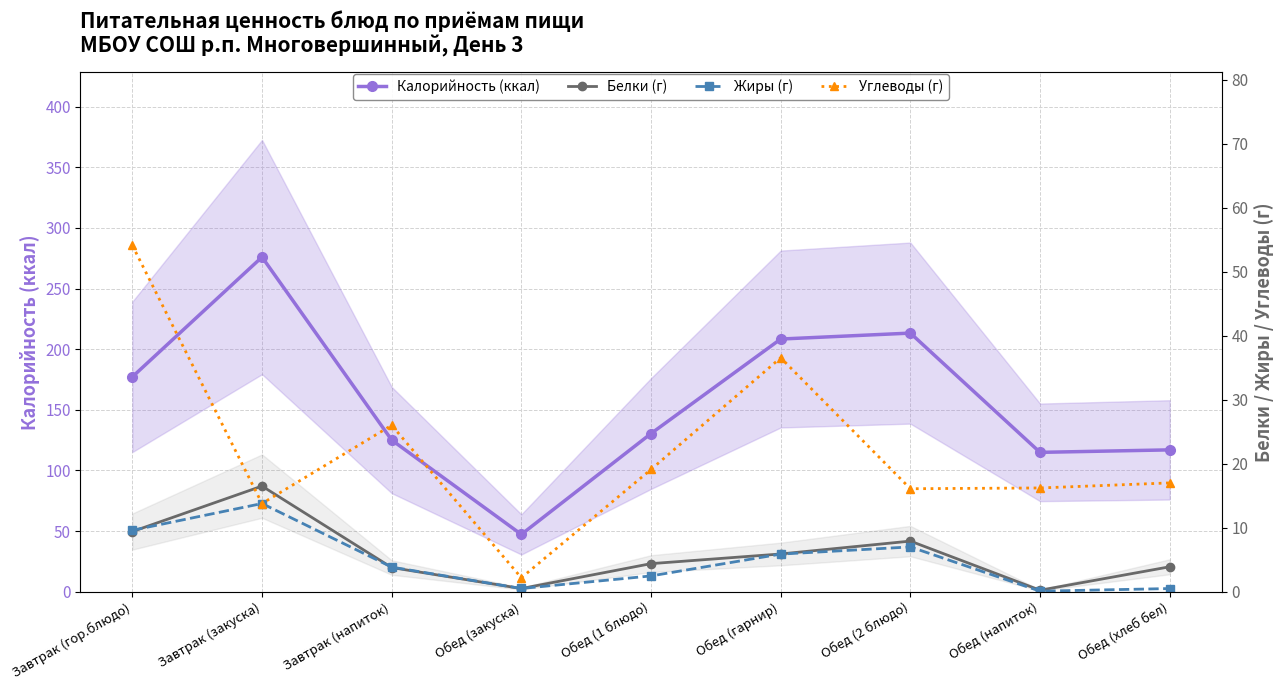

True or false: Калорийность (ккал) and Белки (г) intersect in this chart.

False